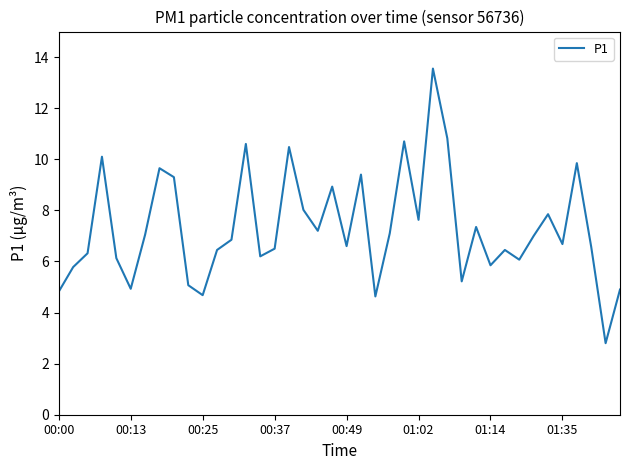

What is the maximum value shown in the chart?

13.6